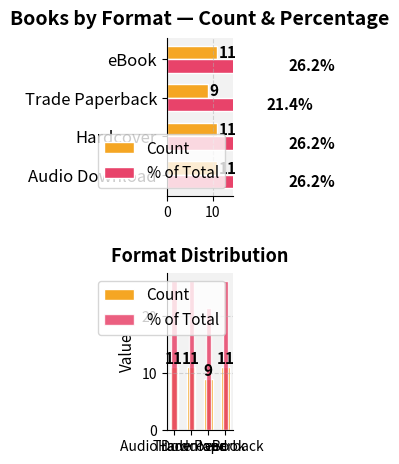

Reading left to right, transcribe all the data shown in this chart.

Count: 11.0	11.0	9.0	11.0
% of Total: 26.2	26.2	21.4	26.2